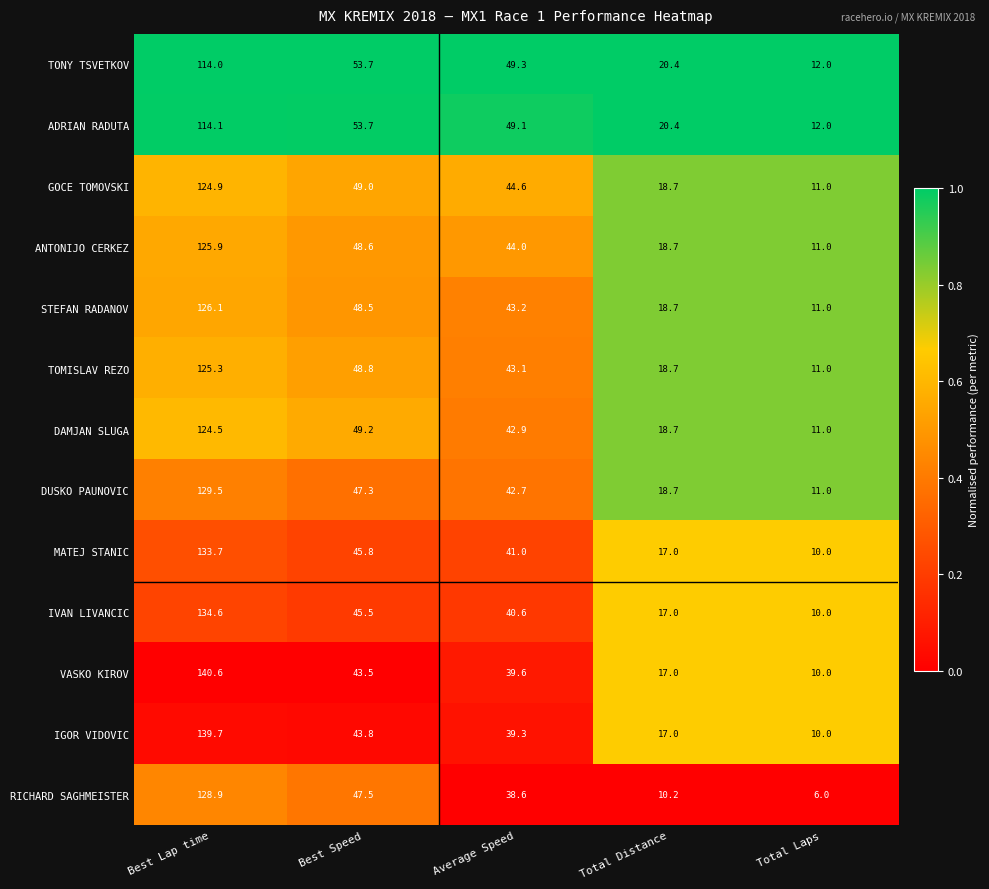

Between Best Speed and Average Speed, which series saw the biggest shift?

RICHARD SAGHMEISTER